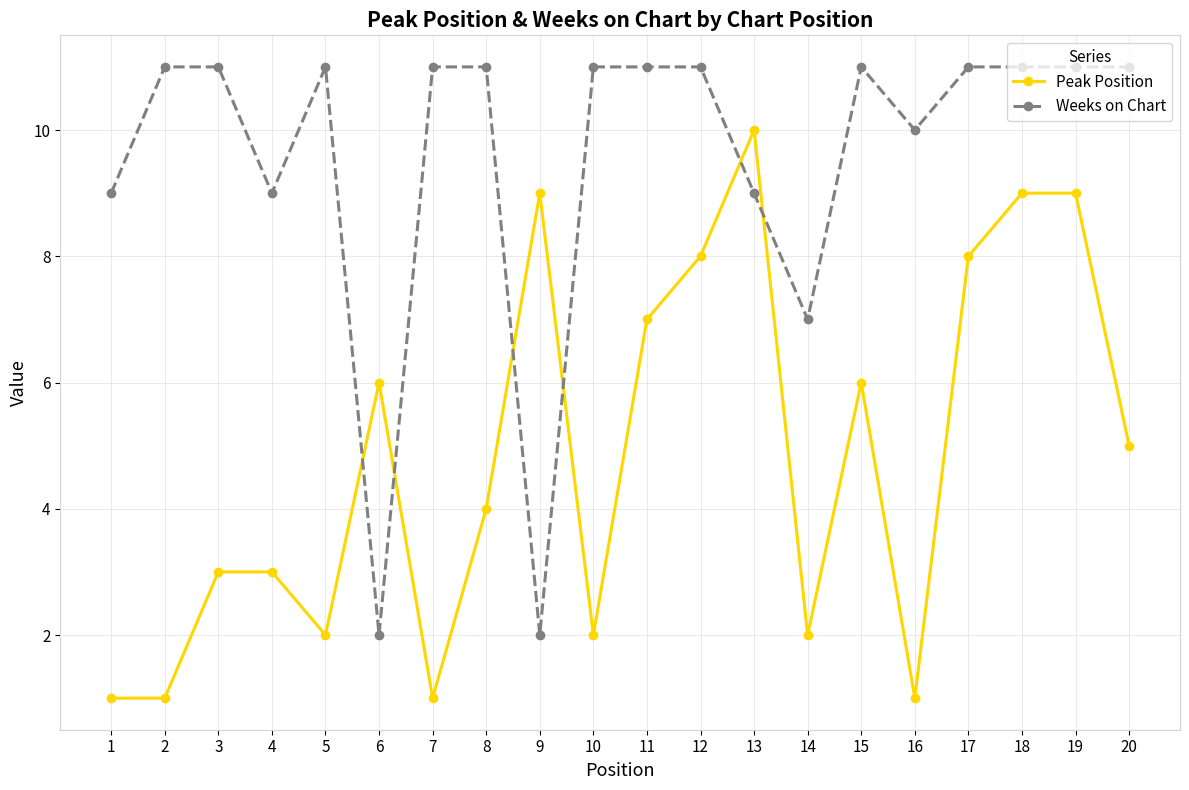

Rank the series by their average value, from highest to lowest.

Weeks on Chart, Peak Position